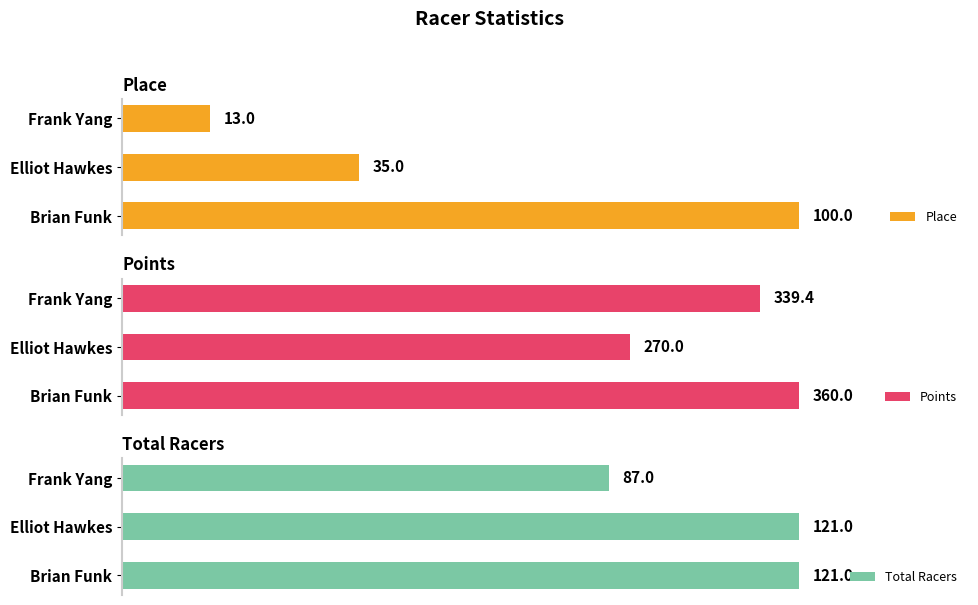

Which category has the highest value in the Points series?

Brian Funk